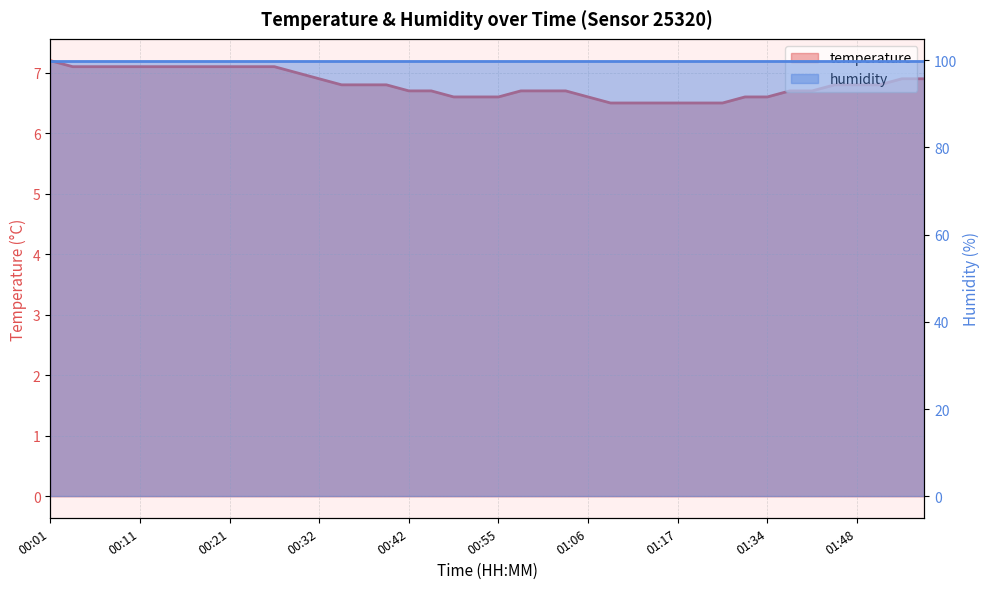

What is the sum of all values?

272.2